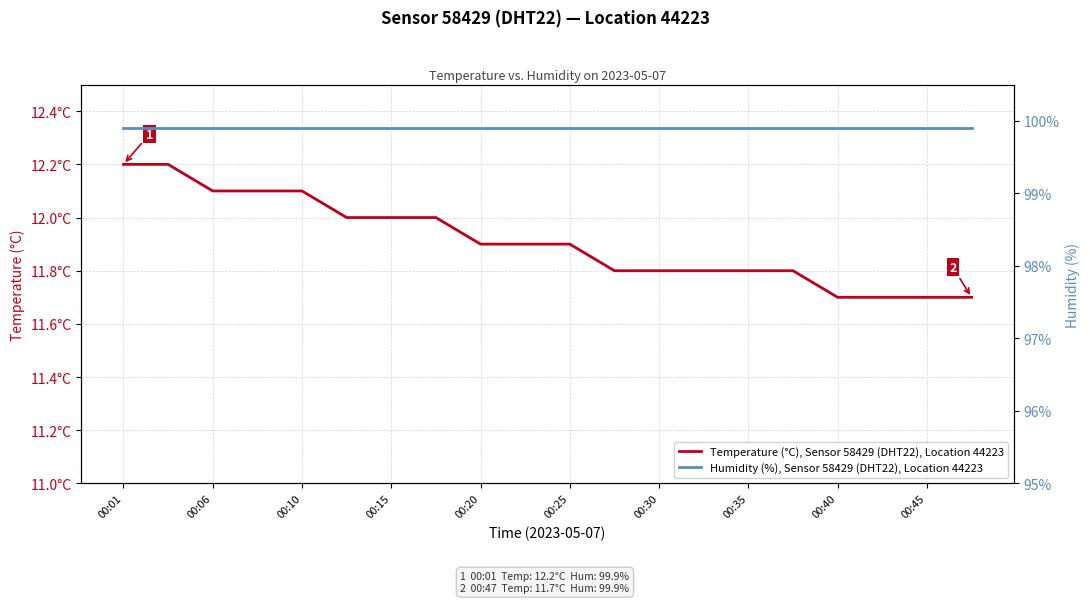

The value of Temperature (°C), Sensor 58429 (DHT22), Location 44223 at 00:25 is 6.7. True or false?

False